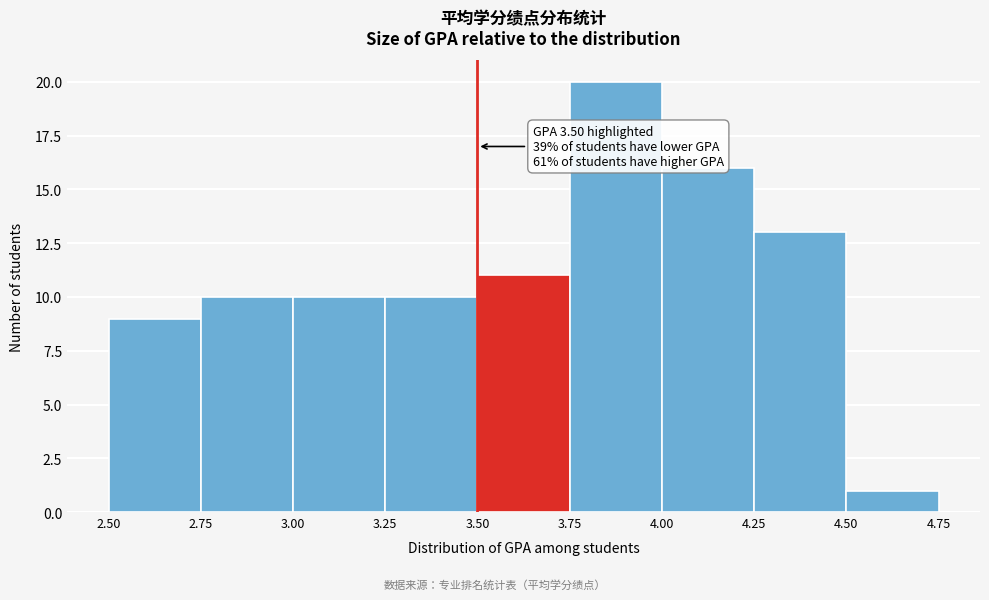

Which range on the x-axis has the tallest bar?

3.75 to 4.00